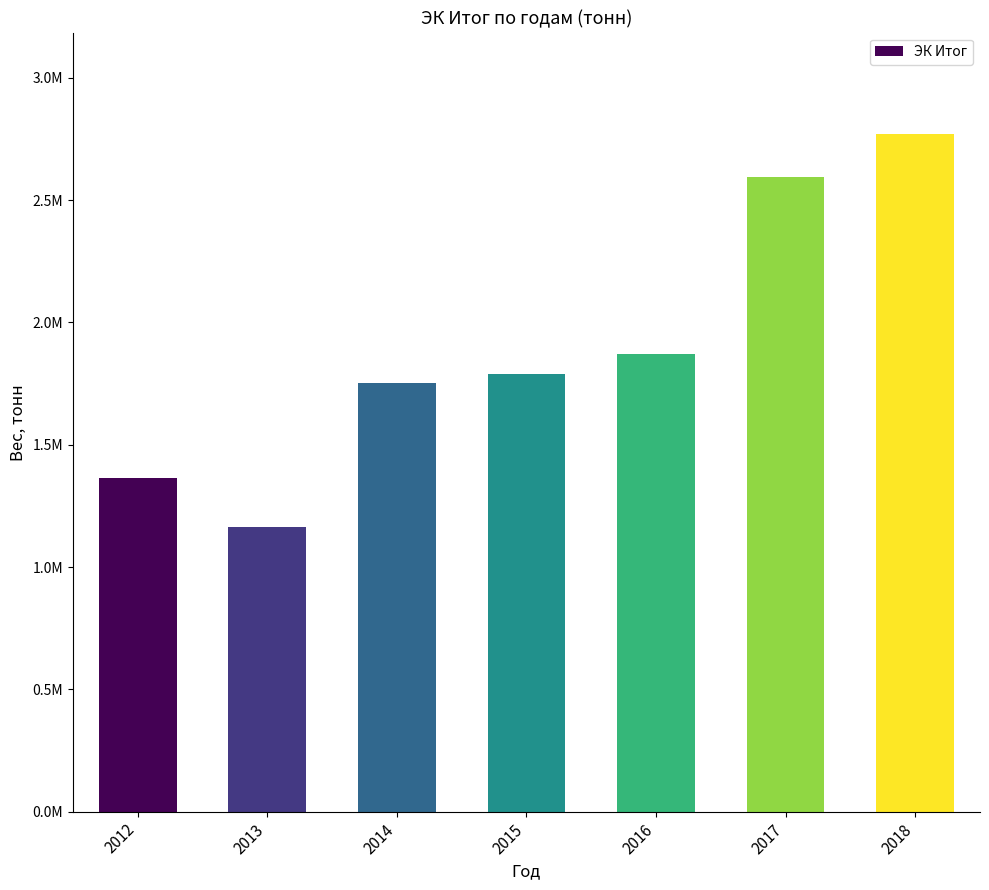

Does the chart contain any negative values?

No